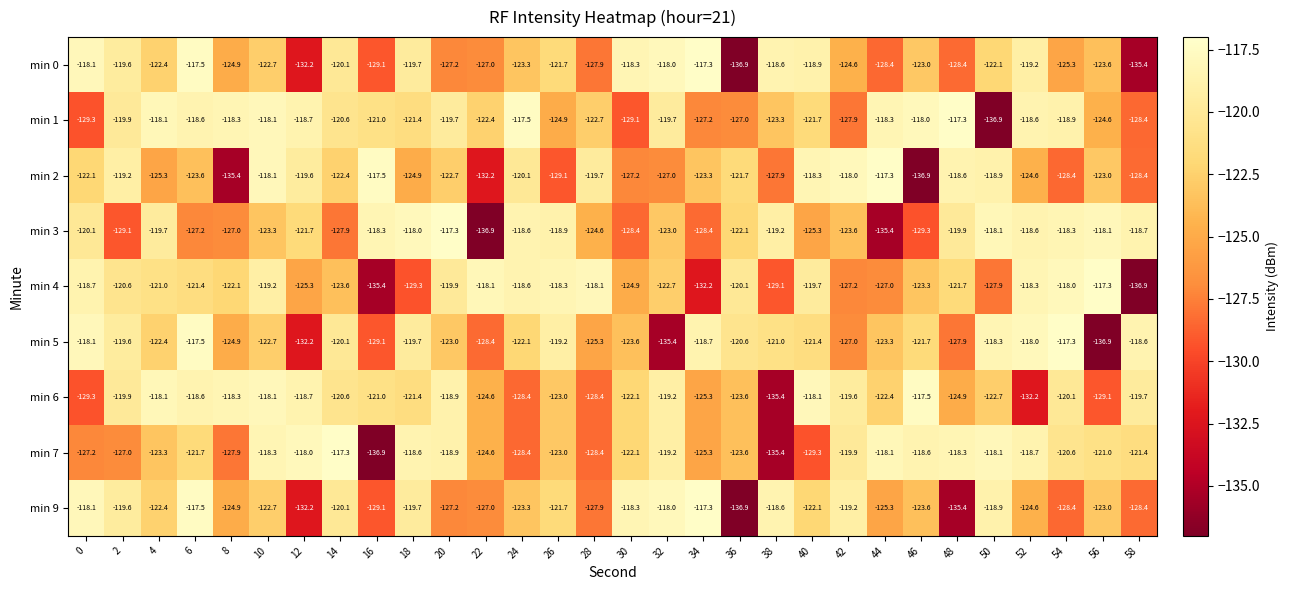

What is the sum of all min 3 values?

-3695.0